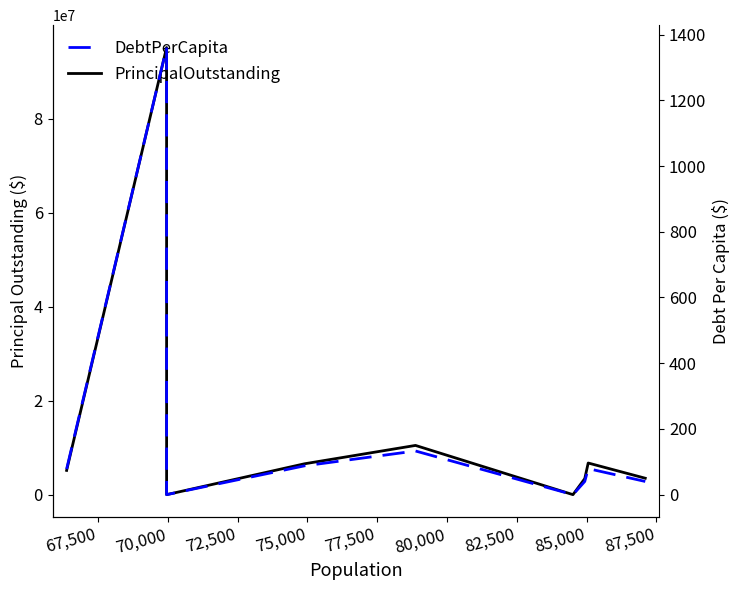

List the series in order of their peak value, lowest first.

DebtPerCapita, PrincipalOutstanding